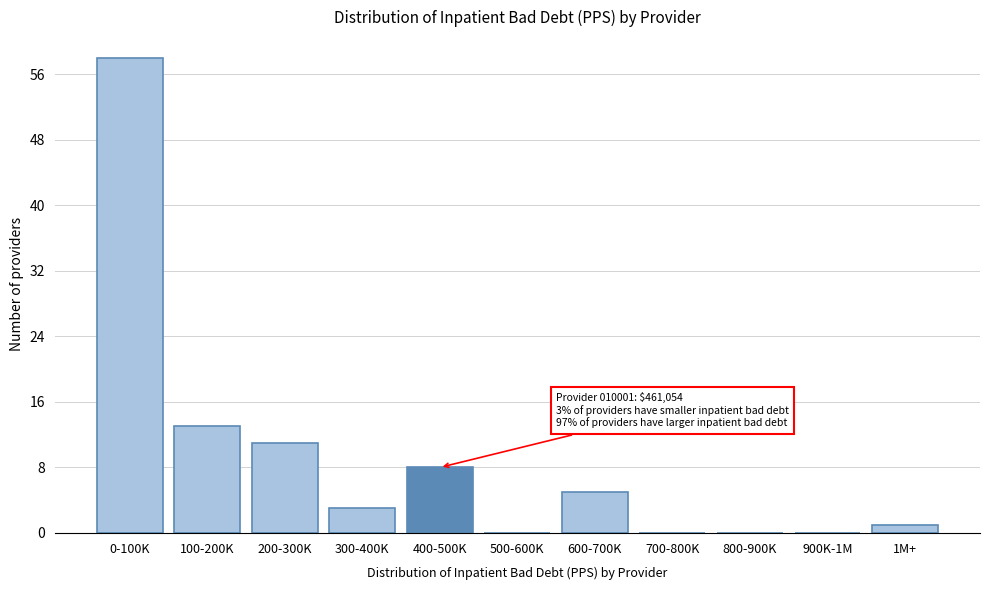

Reading left to right, what are all the values shown in this chart?

0-100K=58	100-200K=13	200-300K=11	300-400K=3	400-500K=8	500-600K=0	600-700K=5	700-800K=0	800-900K=0	900K-1M=0	1M+=1